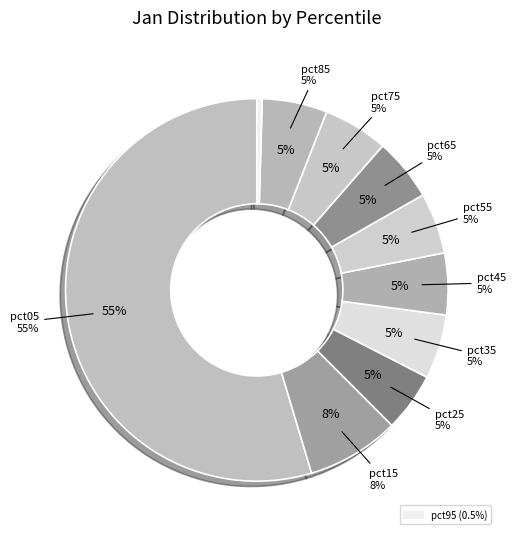

Which category has the smallest portion of the pie?

pct95